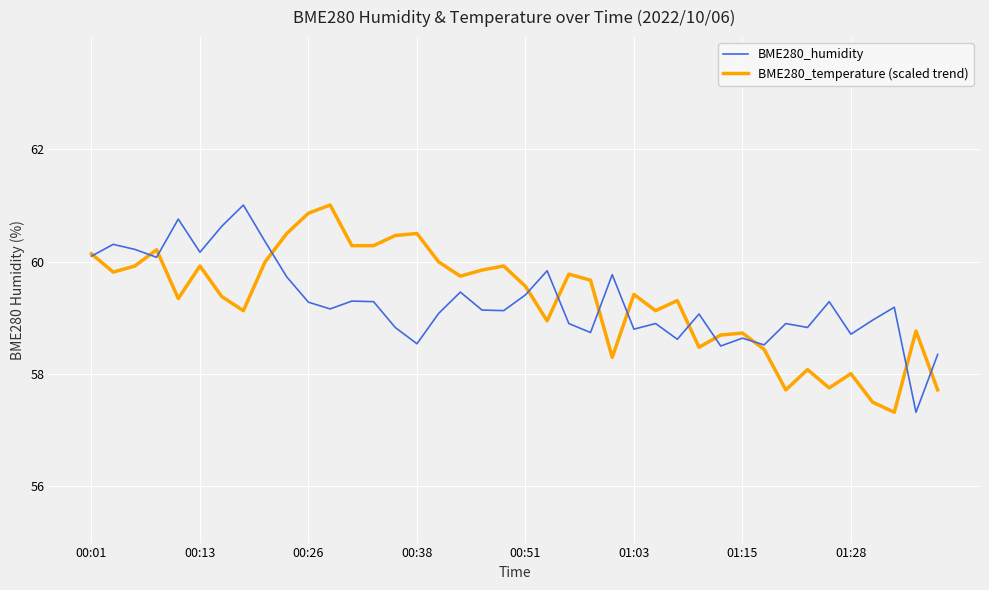

True or false: BME280_humidity and BME280_temperature (scaled trend) intersect in this chart.

True